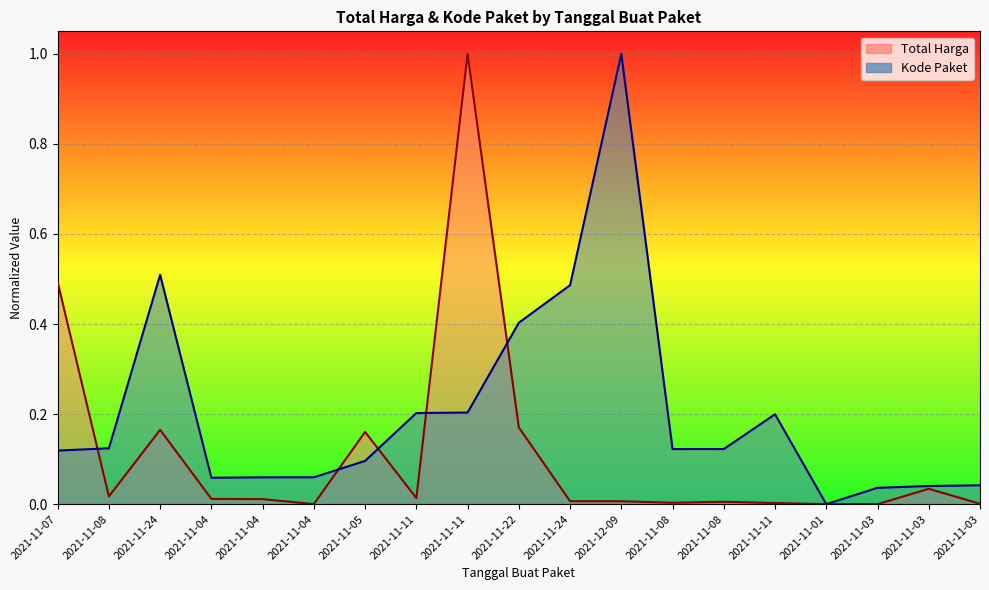

Where is the first local maximum for Kode Paket?

2021-11-24